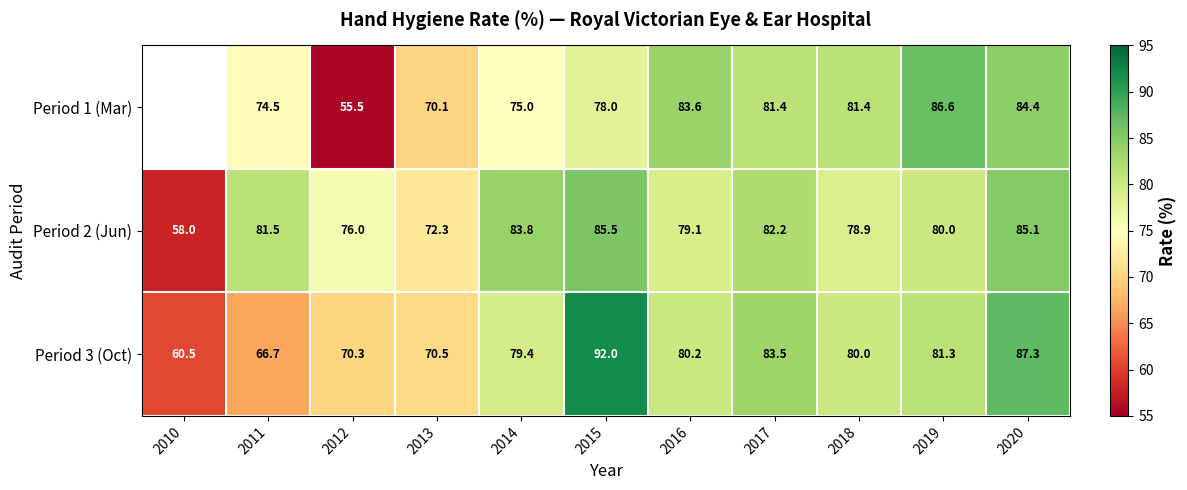

List the labels in order of Period 3 (Oct) value, largest first.

2015, 2020, 2017, 2019, 2016, 2018, 2014, 2013, 2012, 2011, 2010